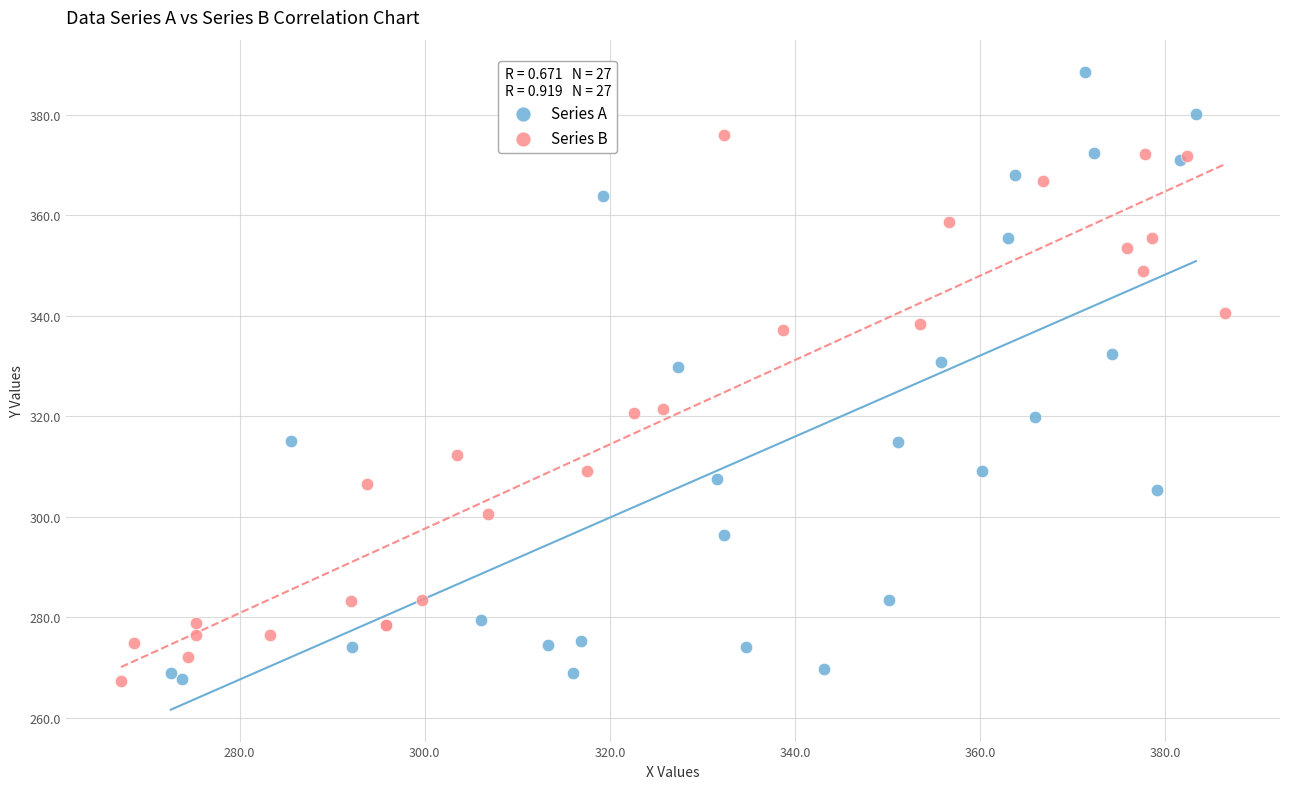

What are all the series names shown in the legend?

Series A, Series B